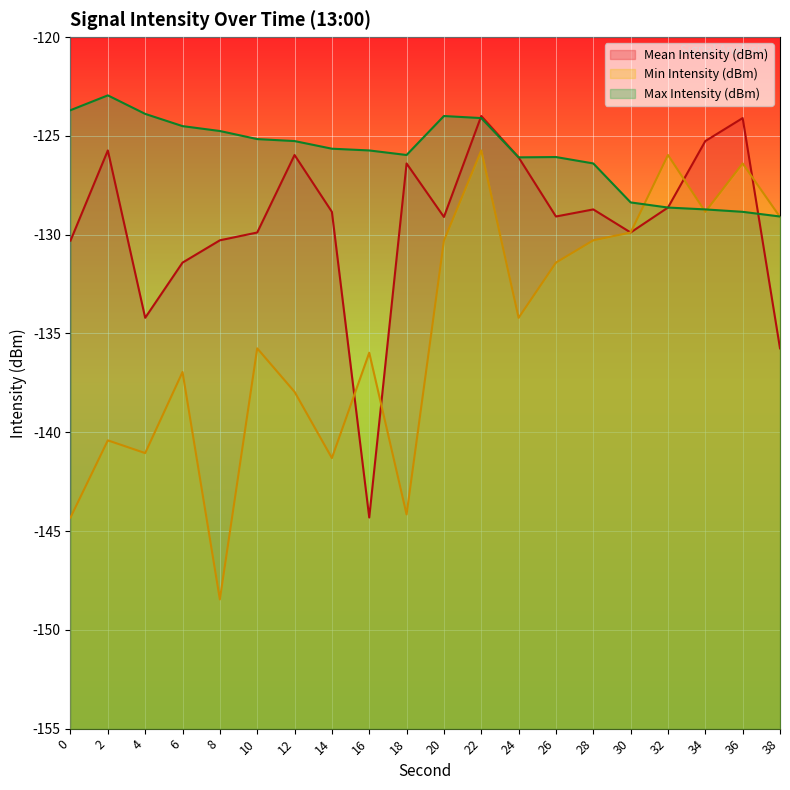

What is the sum of the Mean Intensity (dBm) values at 24 and 14?

-254.9